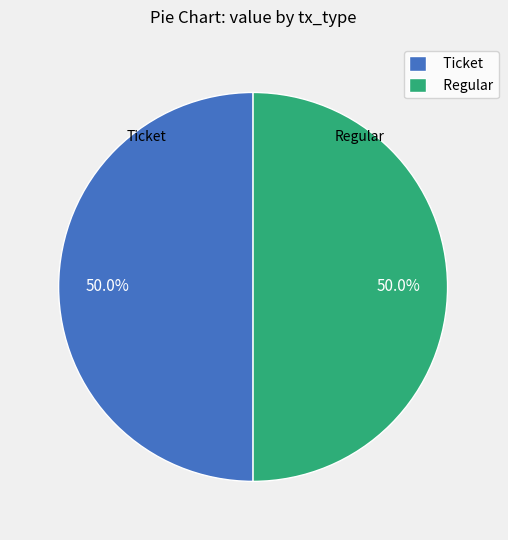

What percentage is the Regular slice, to the nearest percent?

50%